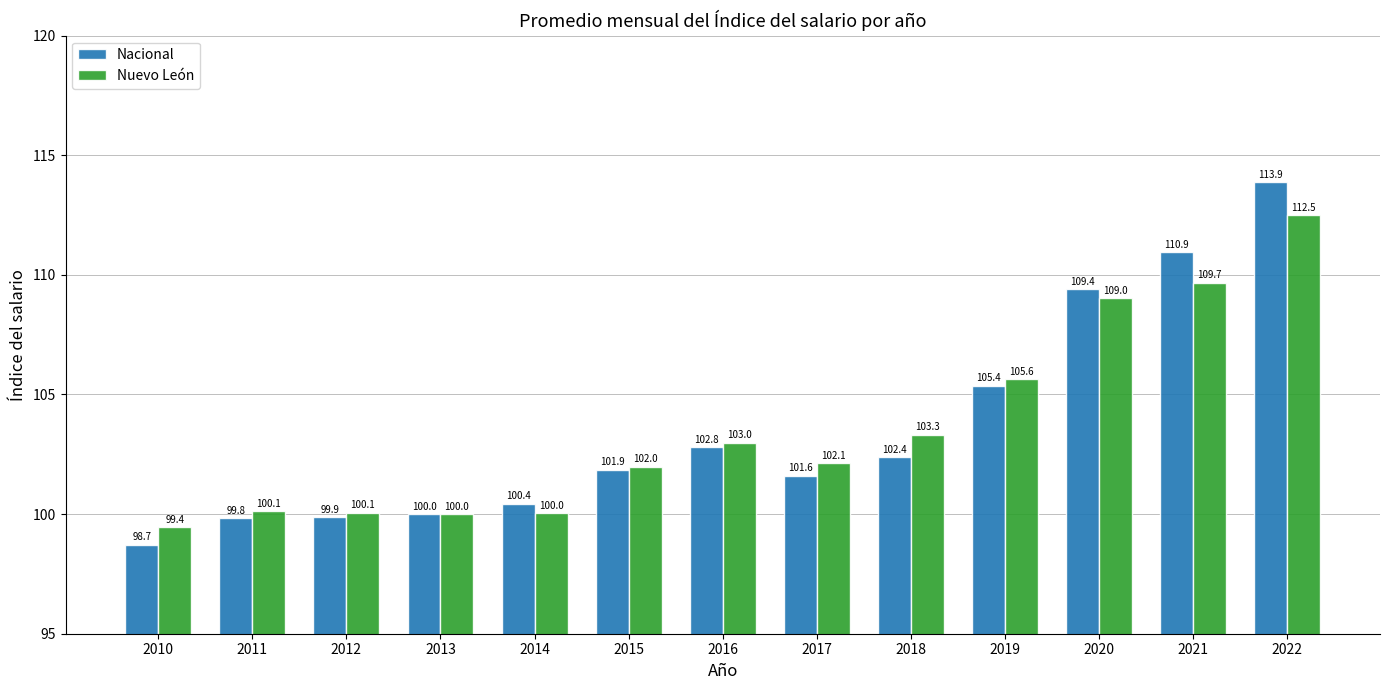

Which series has the widest spread of values?

Nacional